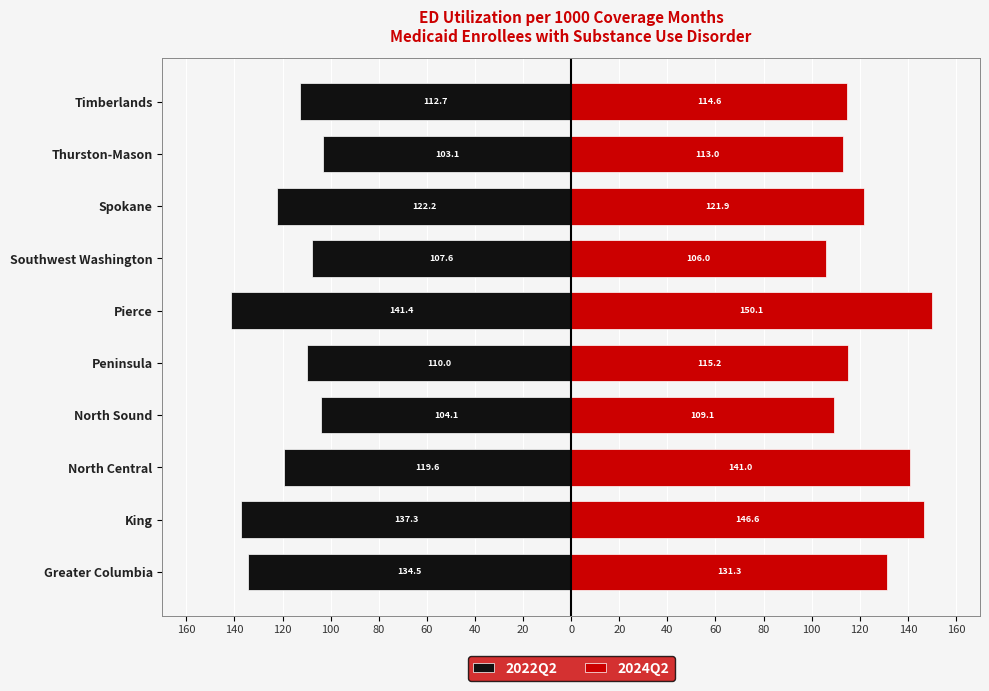

How many distinct data groups are displayed?

2